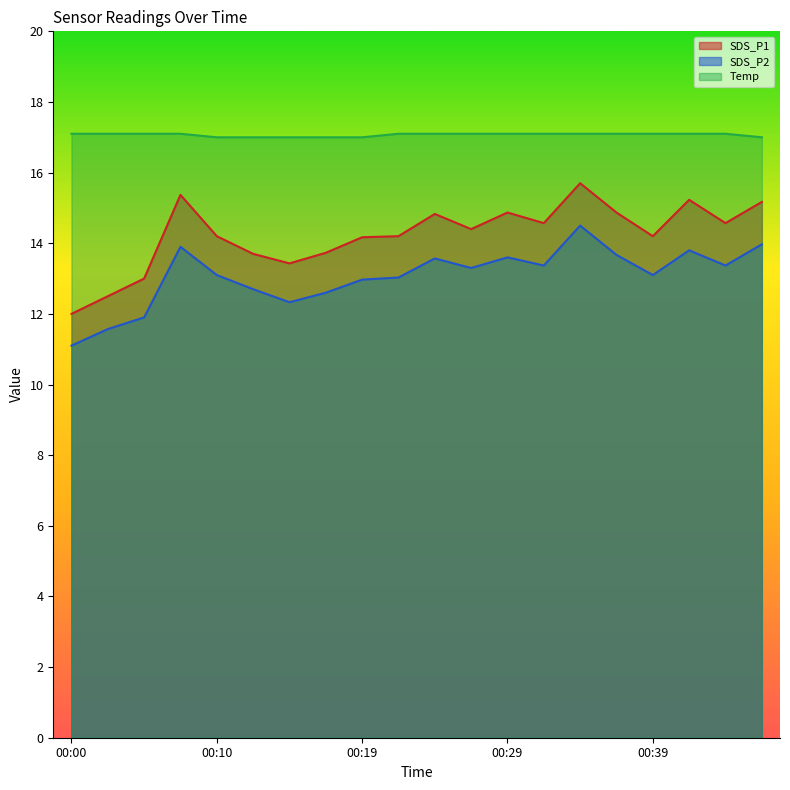

Where is SDS_P1 nearest to the value 13?

00:05